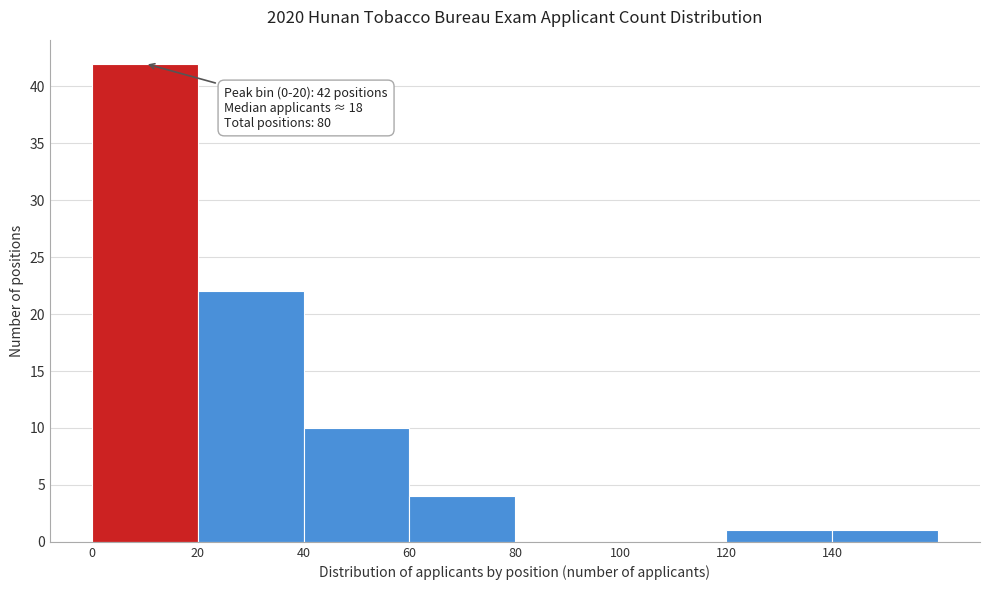

Which range on the x-axis has the tallest bar?

0 to 20